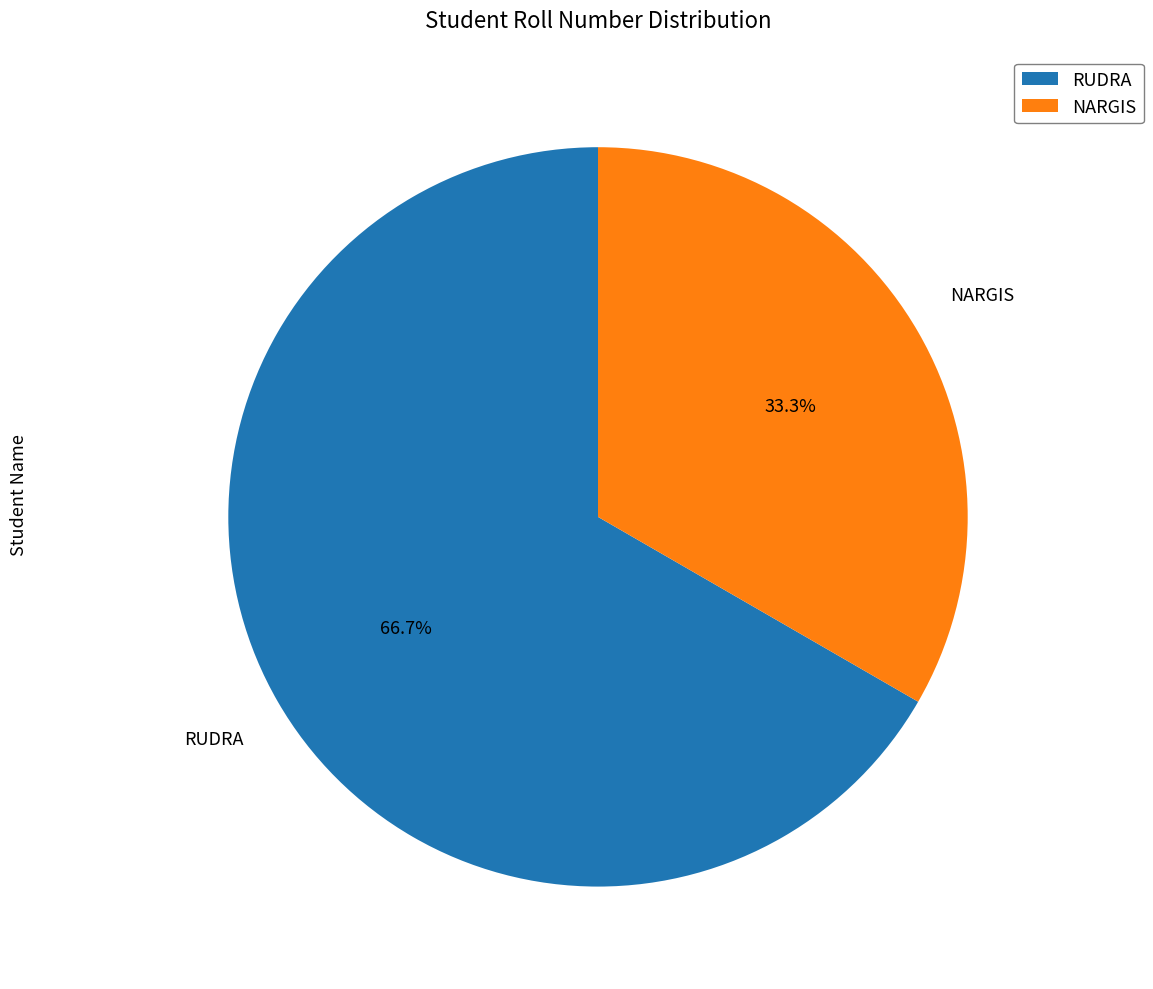

What is the total percentage of NARGIS and RUDRA?

100.0%